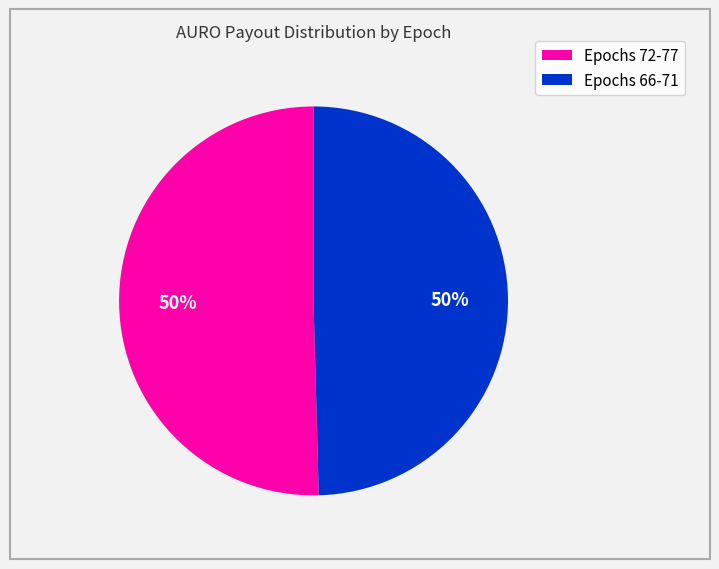

To the nearest percent, what is the average slice percentage?

50%